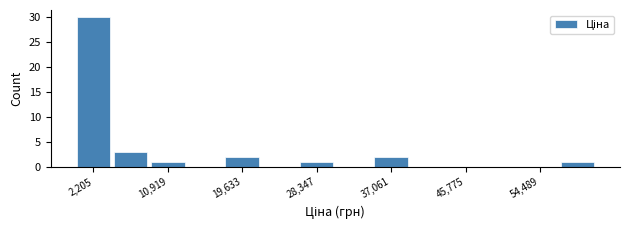

Reading left to right, transcribe this chart: for each bar, give the range it covers on the x-axis and its height. Neither the bar edges nor the heights are printed on the chart, so give them approximately, as read against the axes.

0 to 4000: 30
4000 to 9000: 3
9000 to 13000: 1
13000 to 17000: 0
17000 to 22000: 2
22000 to 26000: 0
26000 to 31000: 1
31000 to 35000: 0
35000 to 39000: 2
39000 to 44000: 0
44000 to 48000: 0
48000 to 52000: 0
52000 to 57000: 0
57000 to 61000: 1